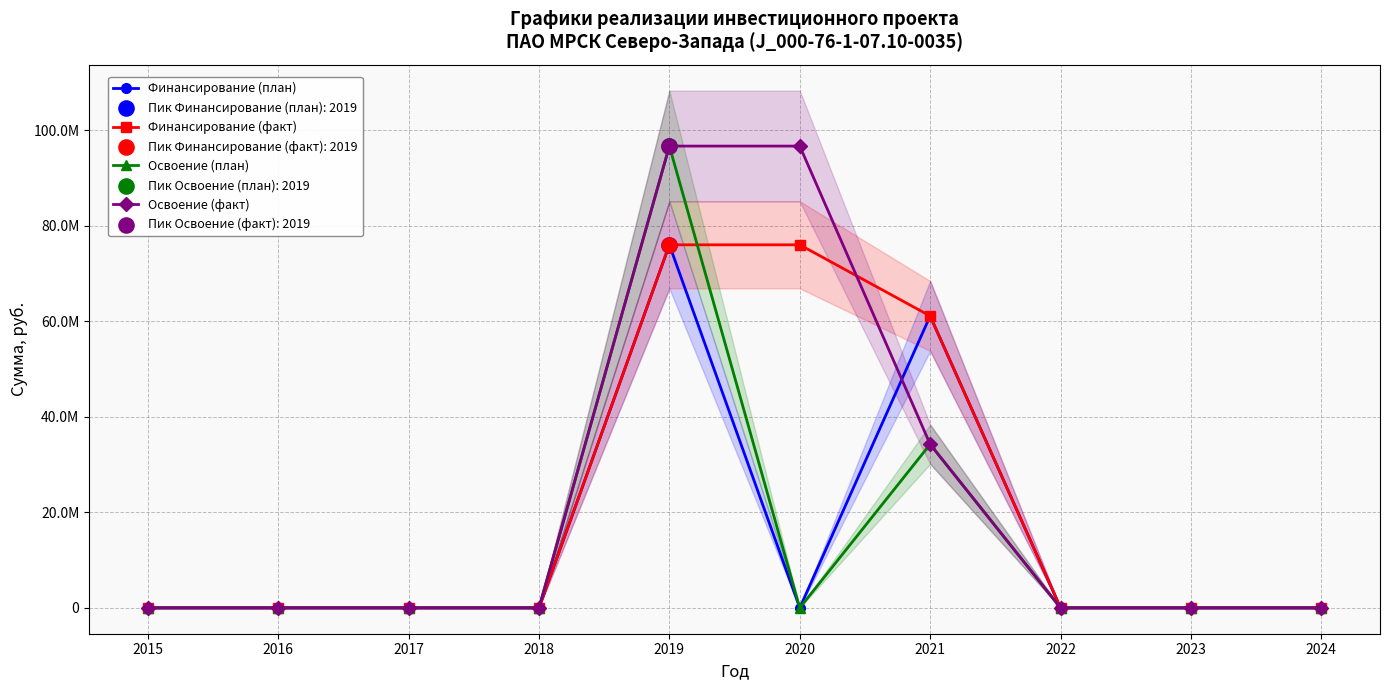

Is the value of Финансирование (факт) at 2022 greater than the value of Освоение (план) at 2023?

No